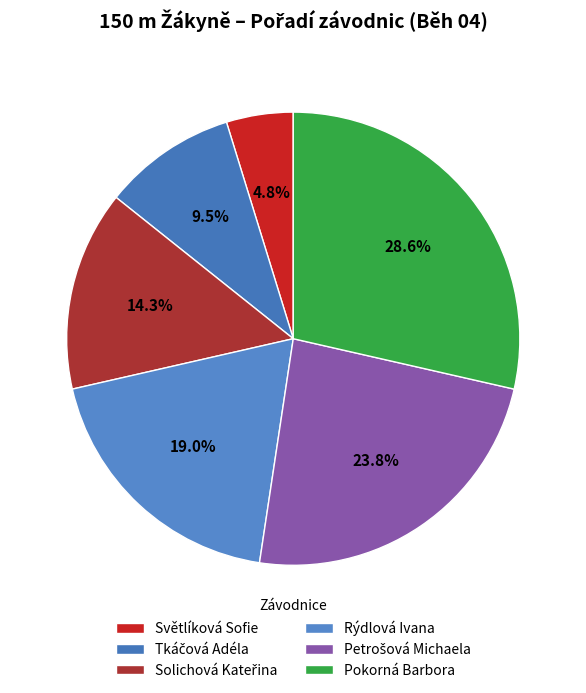

How many segments does this pie chart have?

6